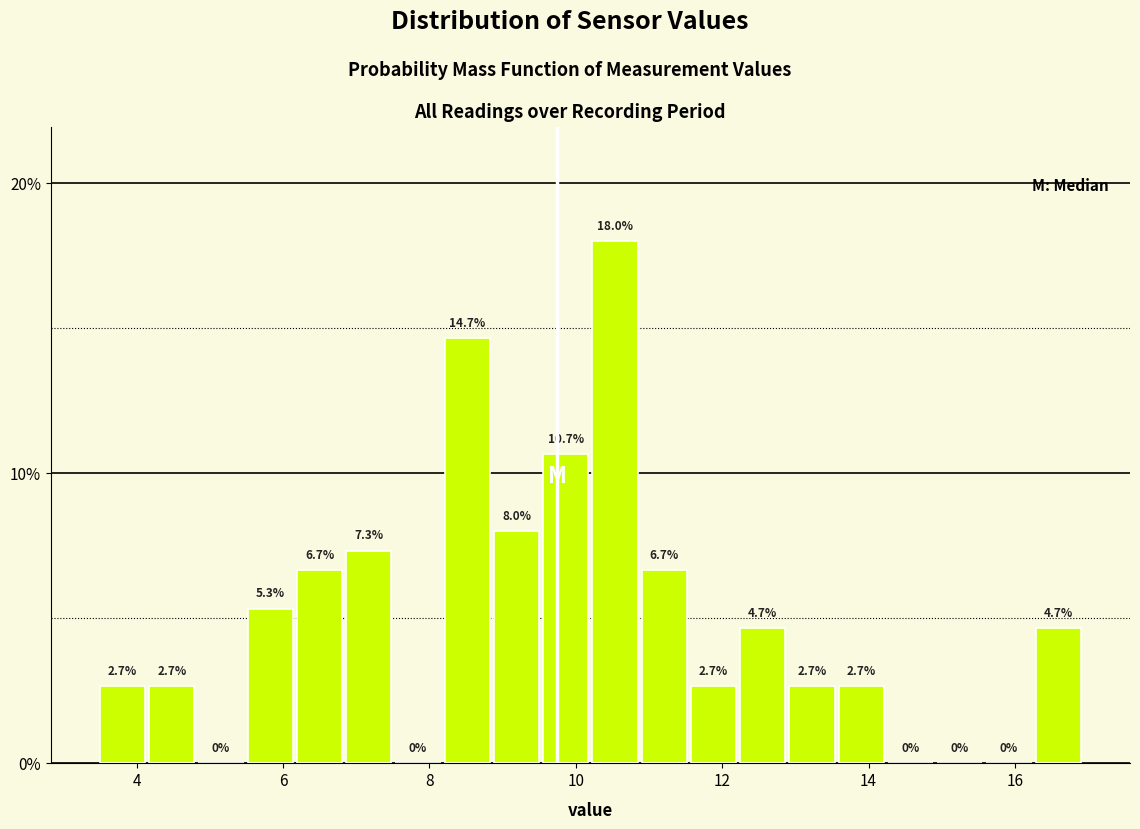

Read against the x-axis, roughly where is the centre of the tallest bar?

10.6